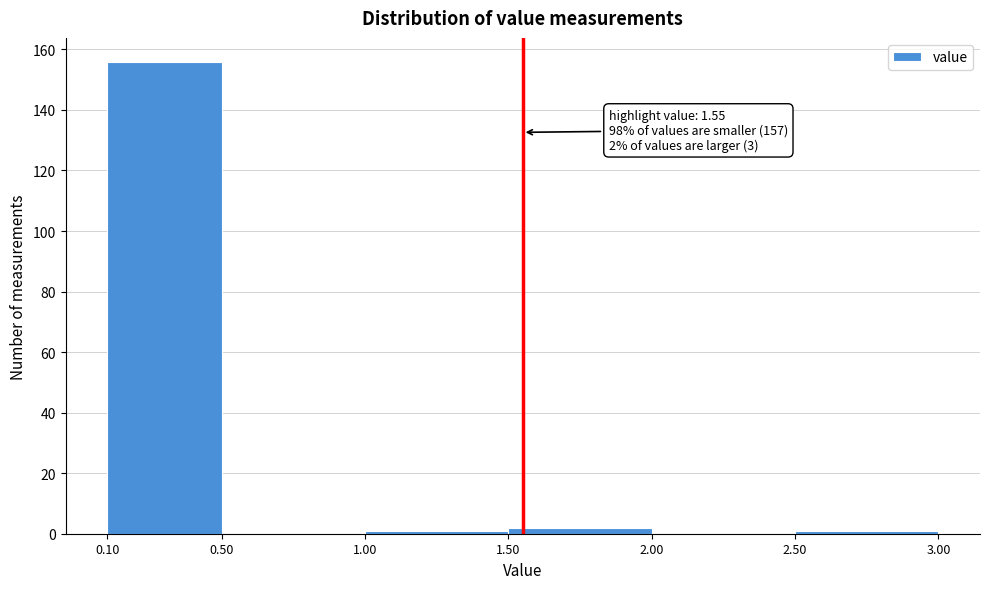

Which range on the x-axis has the tallest bar?

0.10 to 0.50